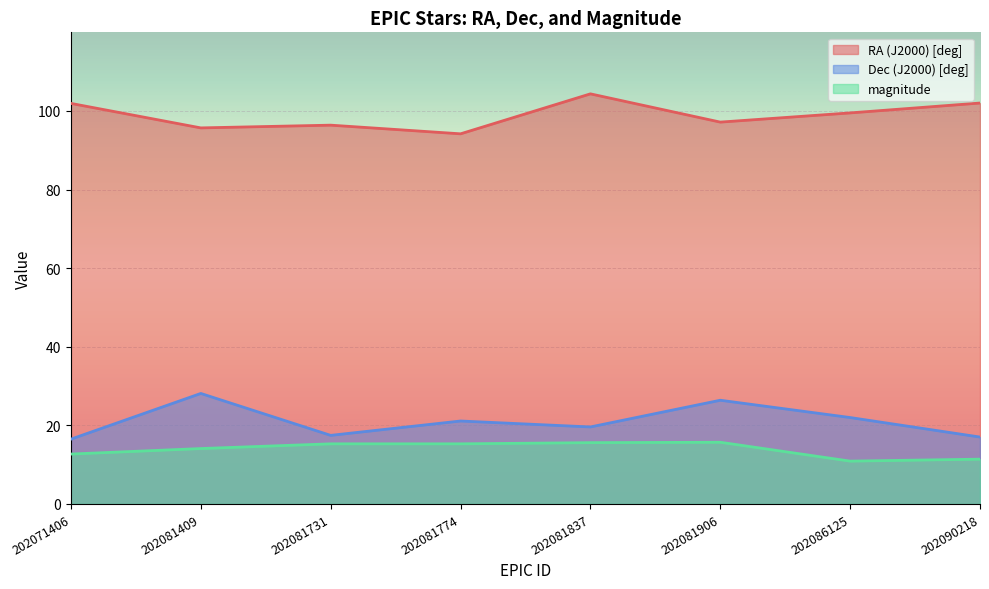

True or false: RA (J2000) [deg] has a value of 104.3 at 202081837.

True